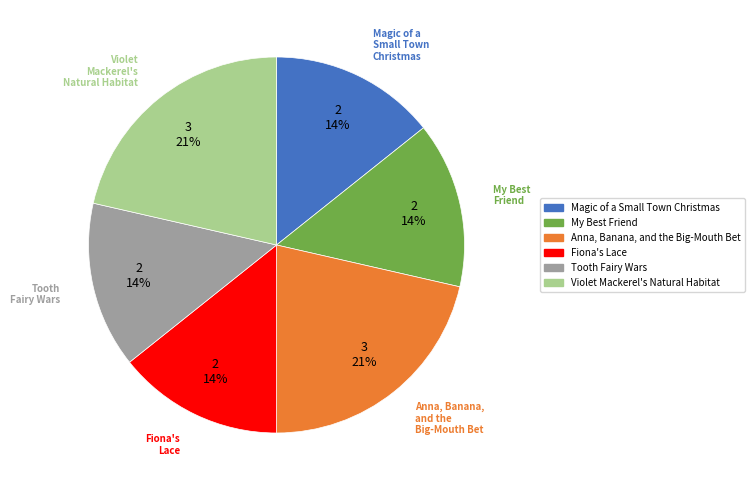

Is there a majority slice in this chart?

No